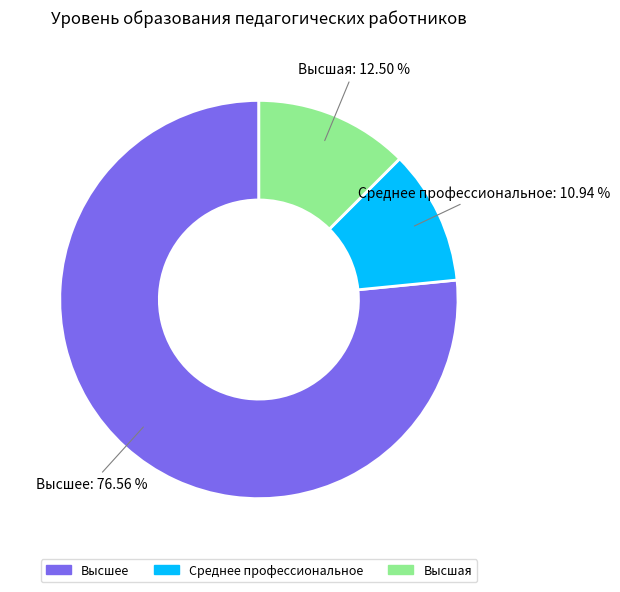

Approximately how many times larger is the value at Высшее compared to Высшая?

6.1